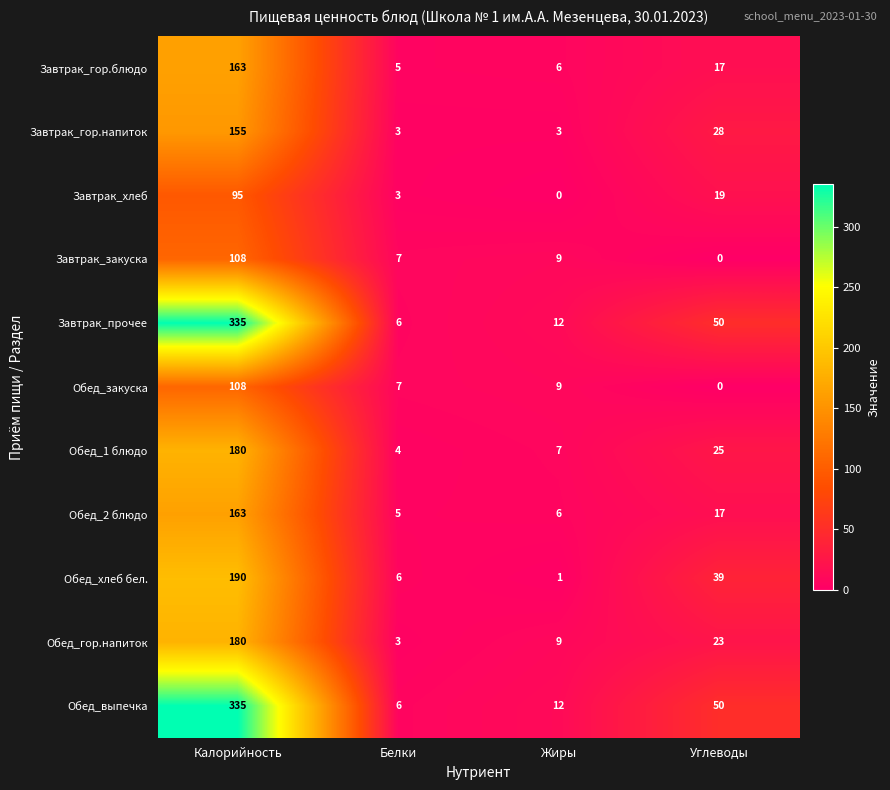

How many categories are shown in the chart?

4